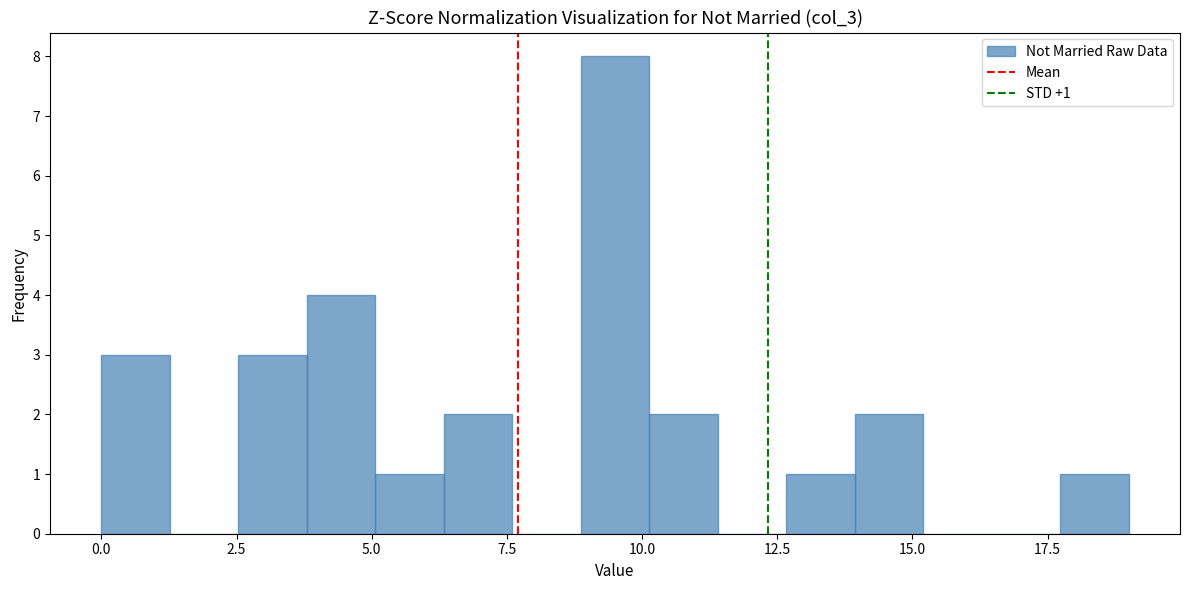

Around what value on the x-axis is the tallest bar? Give the approximate position of its centre, as read against the axis.

9.5